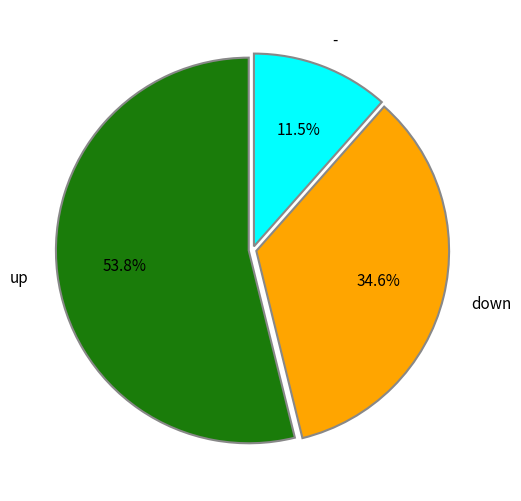

Is up the majority of the pie?

Yes